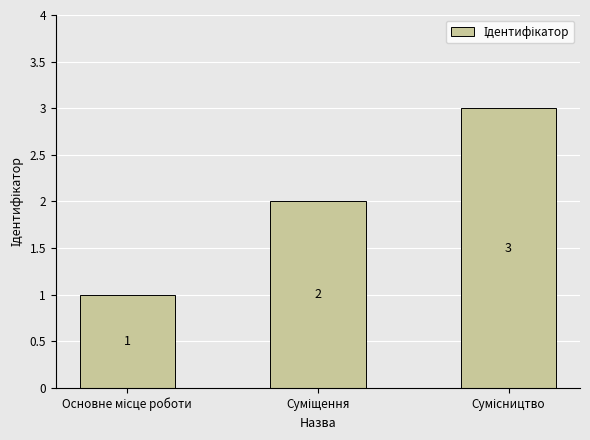

What is the greatest value displayed?

3